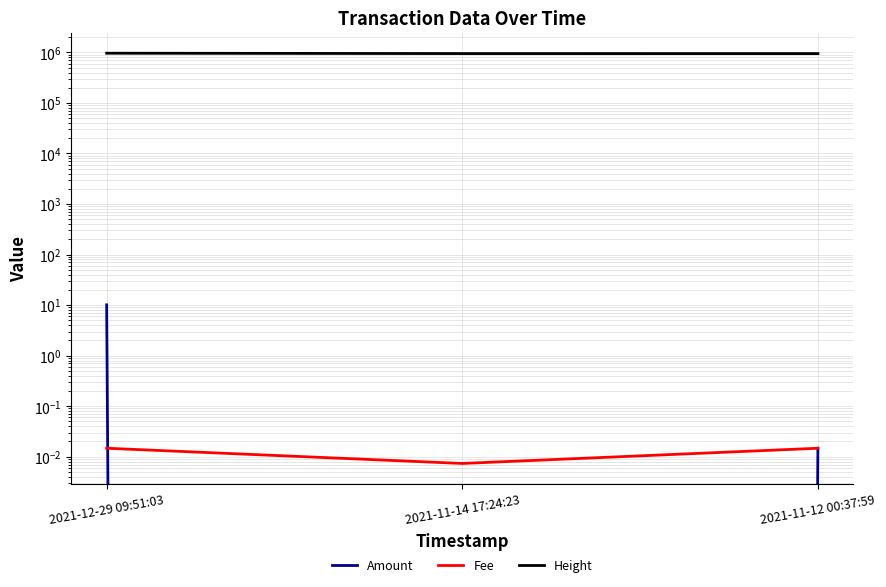

At which category is the sum across all series the highest?

2021-12-29 09:51:03